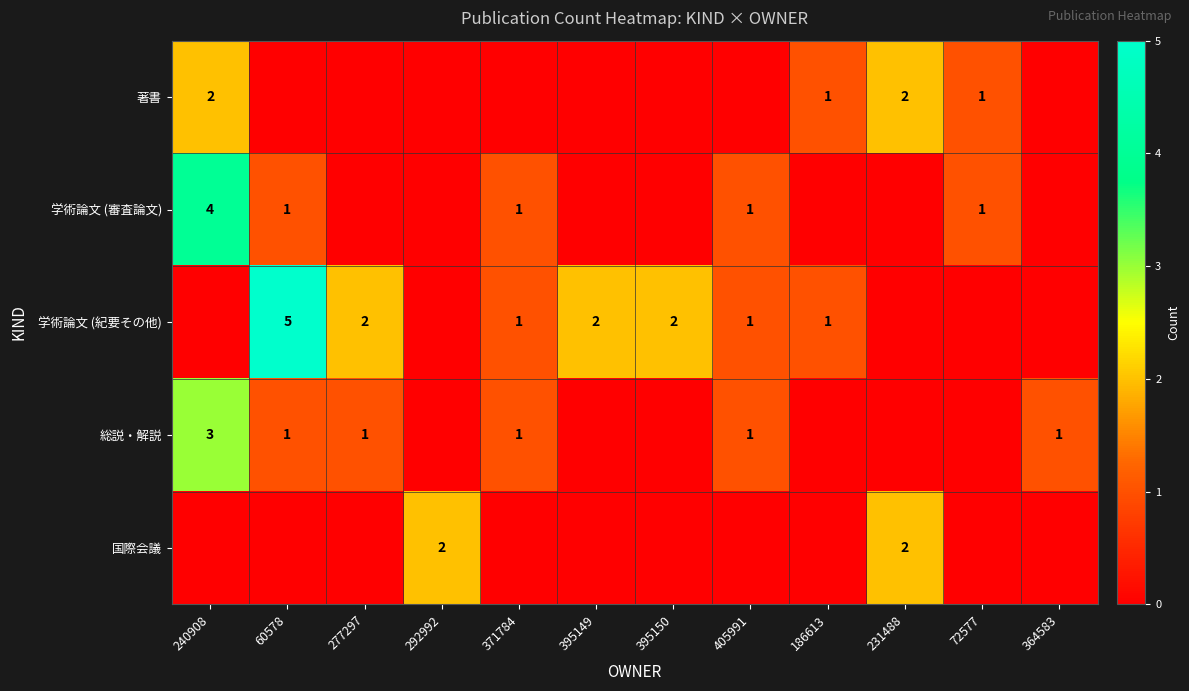

Is the value of 総説・解説 at 60578 greater than the value of 学術論文 (審査論文) at 240908?

No